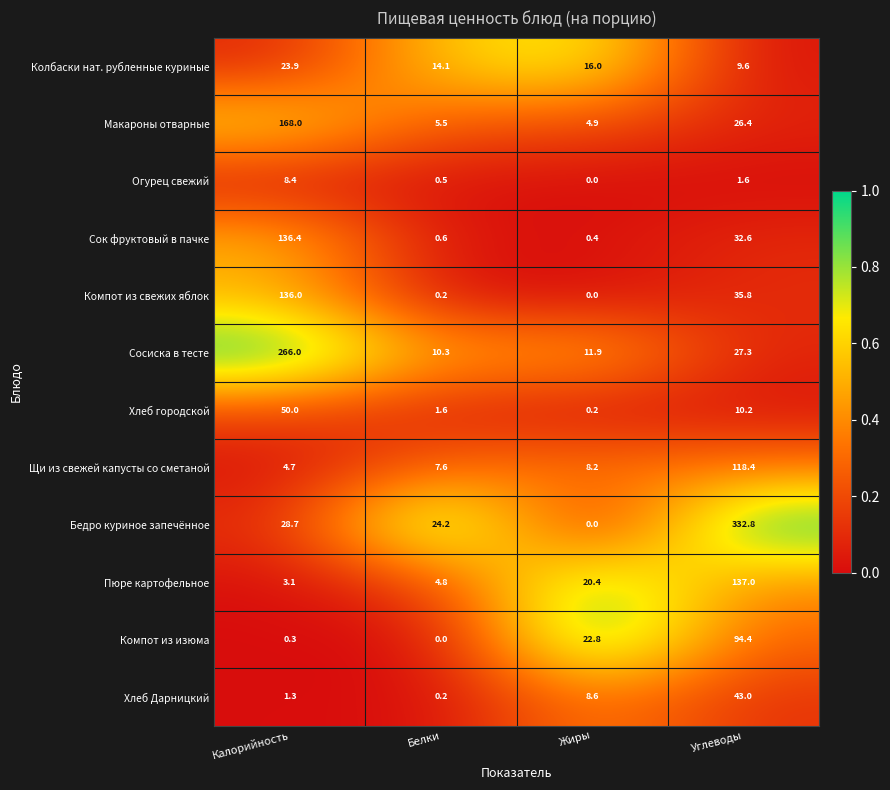

What is the greatest value displayed?

332.8